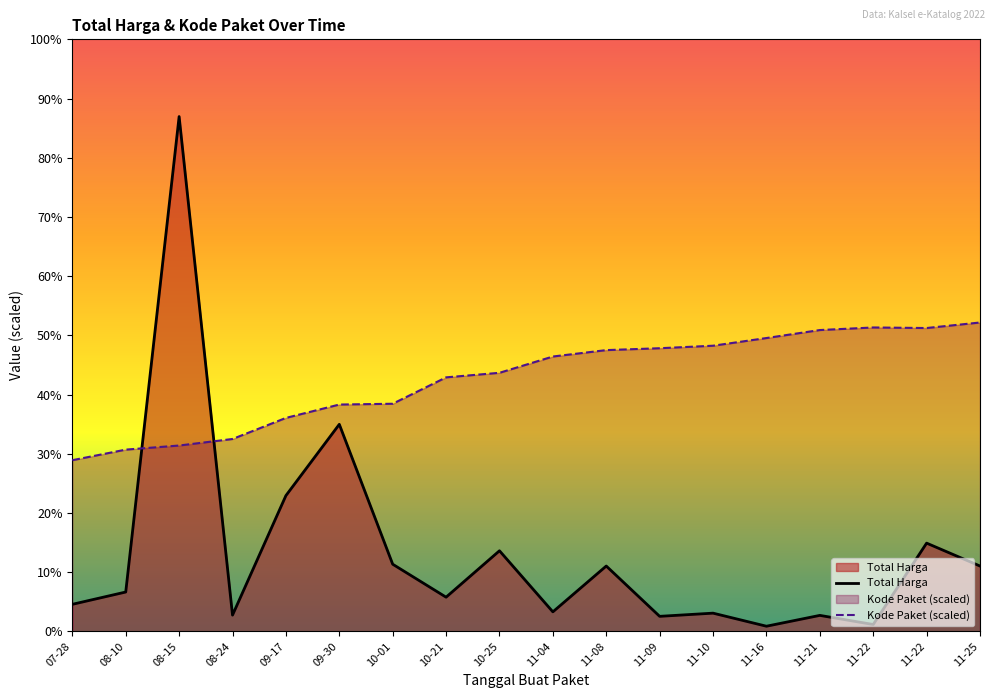

List the series in order of their overall mean, lowest first.

Total Harga, Kode Paket (scaled)